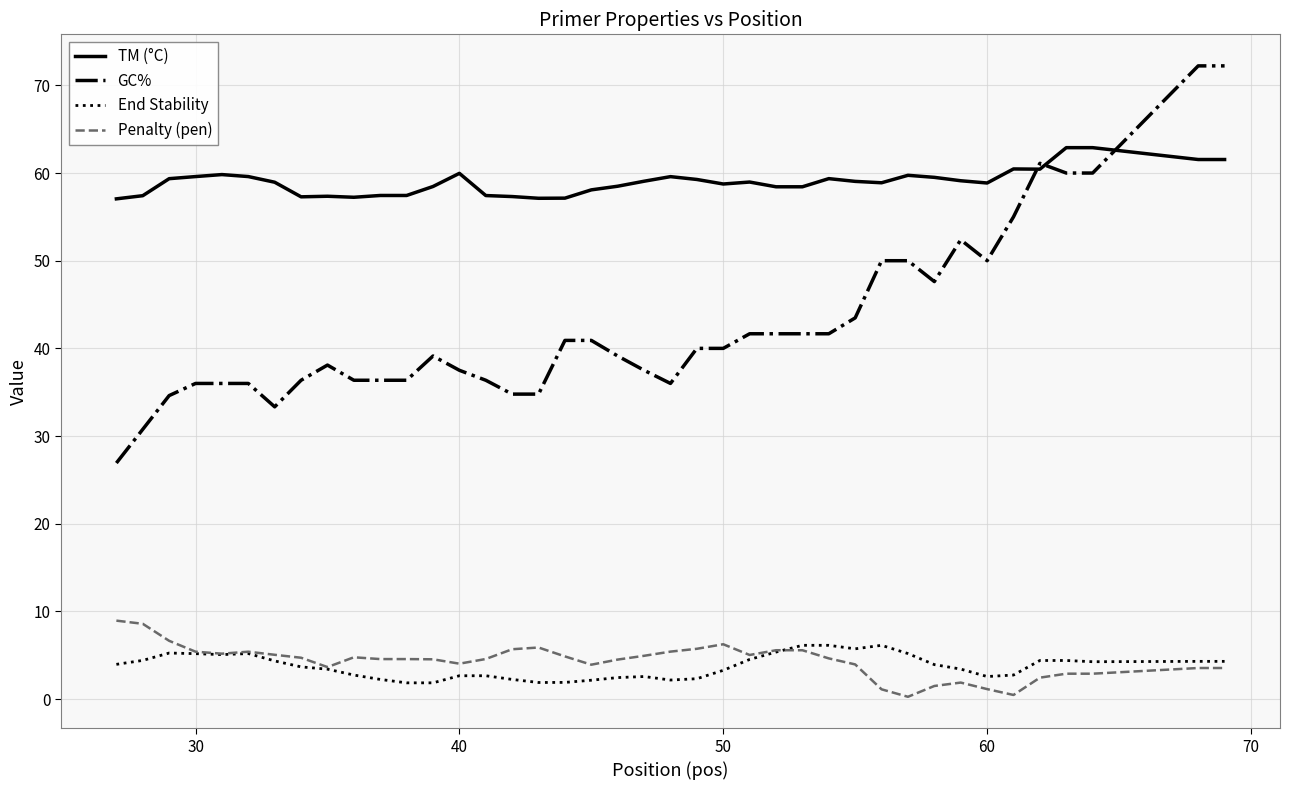

What is the maximum value shown in the chart?

72.2